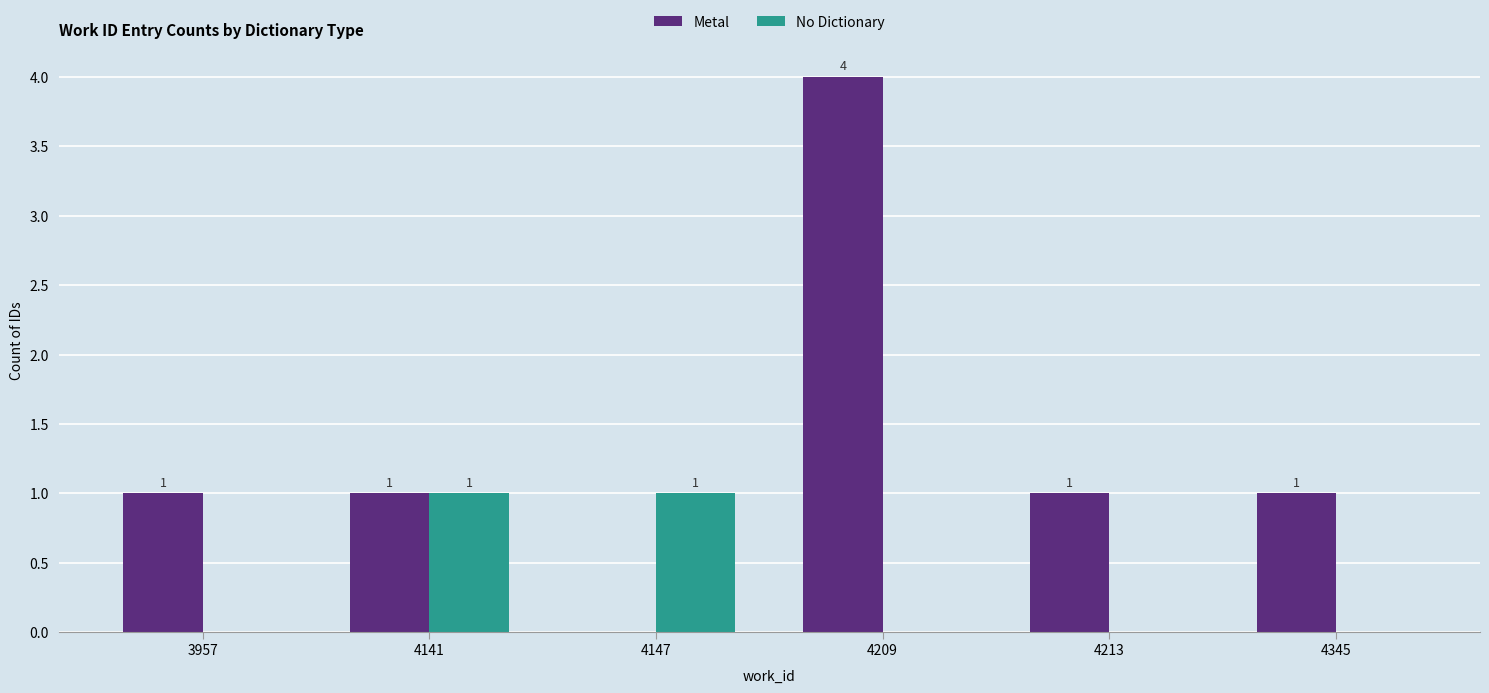

True or false: No Dictionary has a value of 1 at 4345.

False